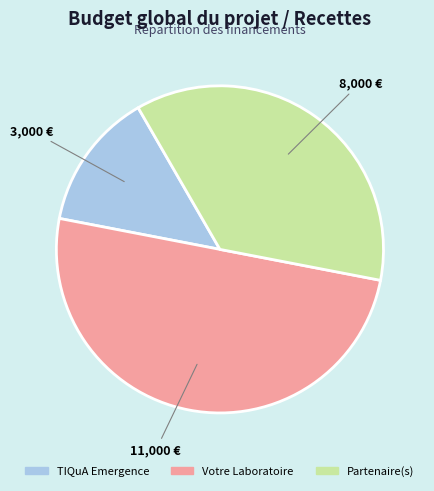

Rank the categories by value from lowest to highest.

TIQuA Emergence, Partenaire(s), Votre Laboratoire